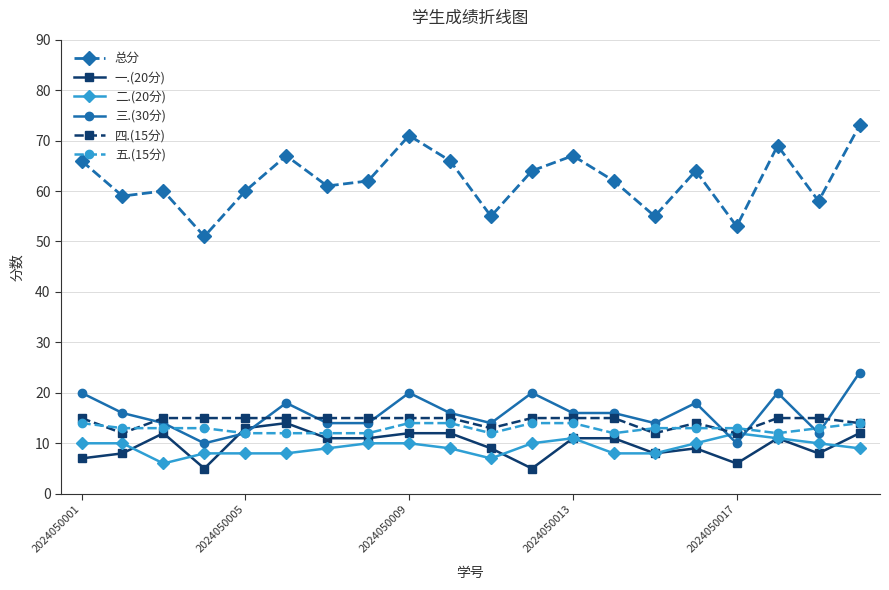

Which series ends up on top after the final intersection of 一.(20分) and 三.(30分)?

三.(30分)